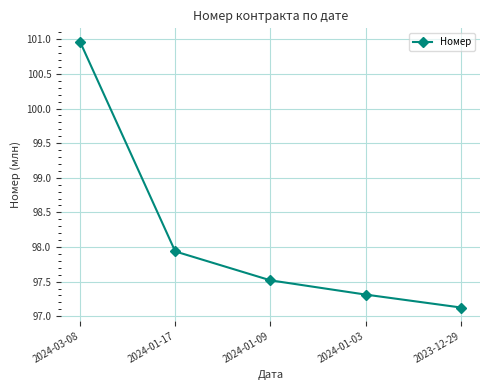

Reading left to right, what are all the values shown in this chart?

2024-03-08=101.0	2024-01-17=97.9	2024-01-09=97.5	2024-01-03=97.3	2023-12-29=97.1